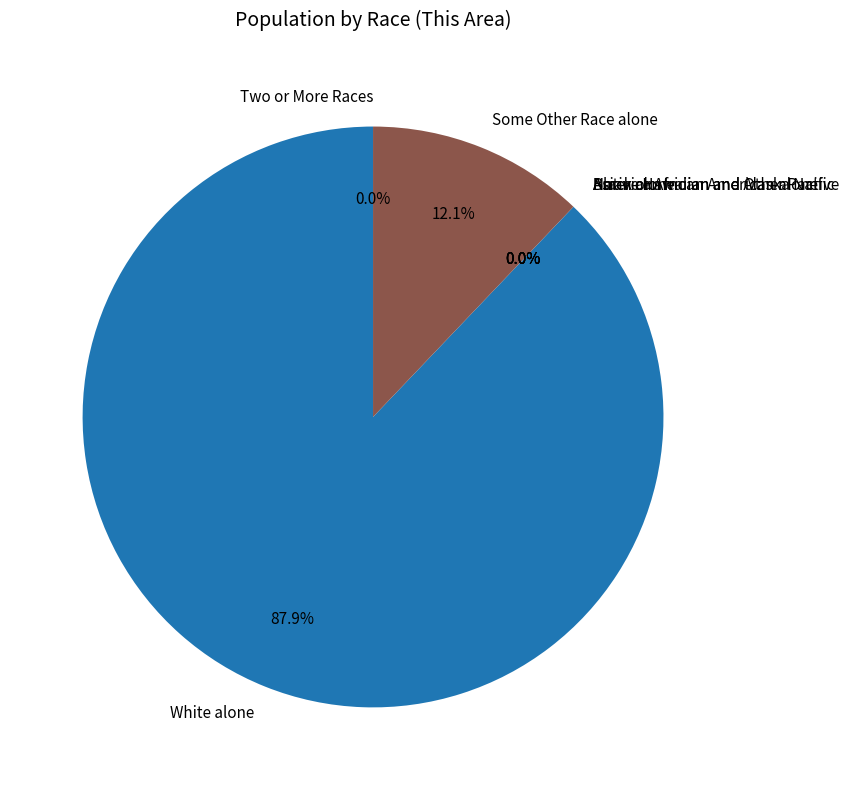

What portion of the pie excludes Some Other Race alone?

87.9%